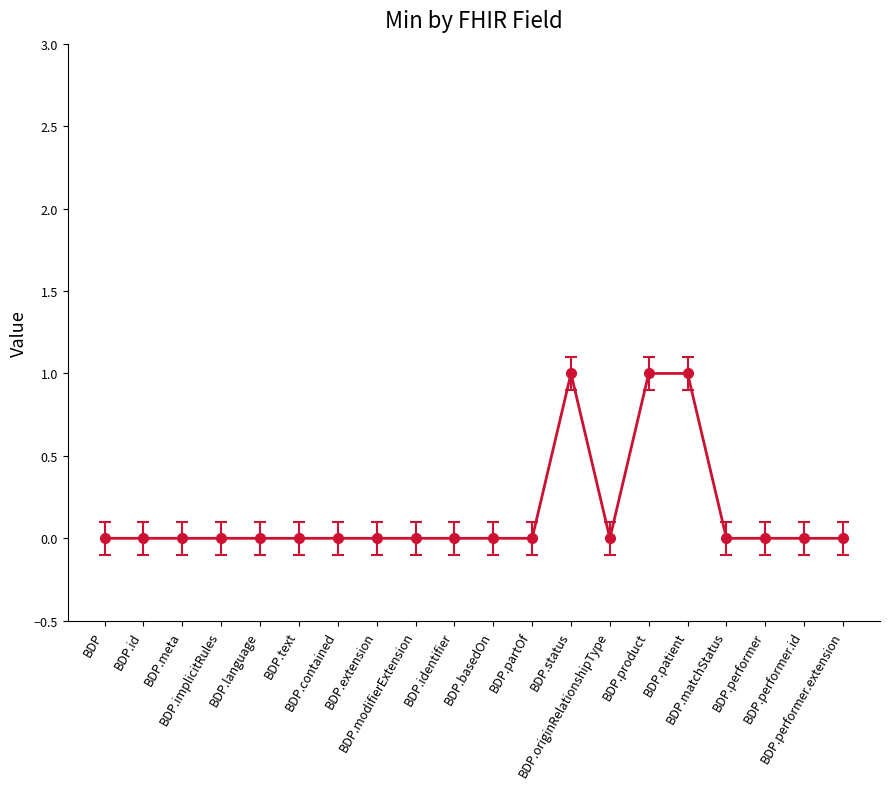

Count the number of categories in the chart.

20